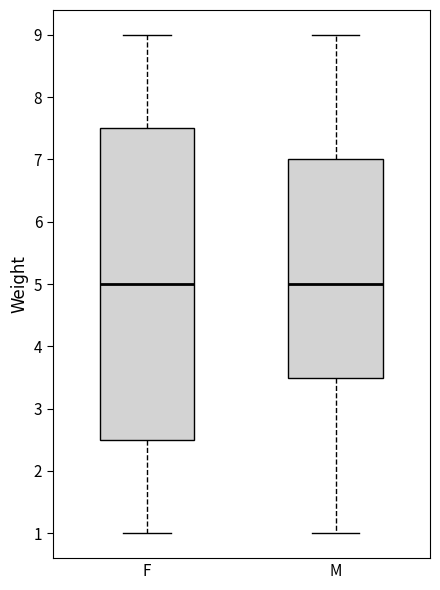

Reading left to right, transcribe this box plot: for each box, give where its median line is, the range the box spans, and where its two whiskers end, as read against the y-axis. The values are not printed on the chart, so give them approximately, as read against the axis.

F: median 5.0, box 2.5 to 7.5, whiskers 1.0 to 9.0
M: median 5.0, box 3.5 to 7.0, whiskers 1.0 to 9.0